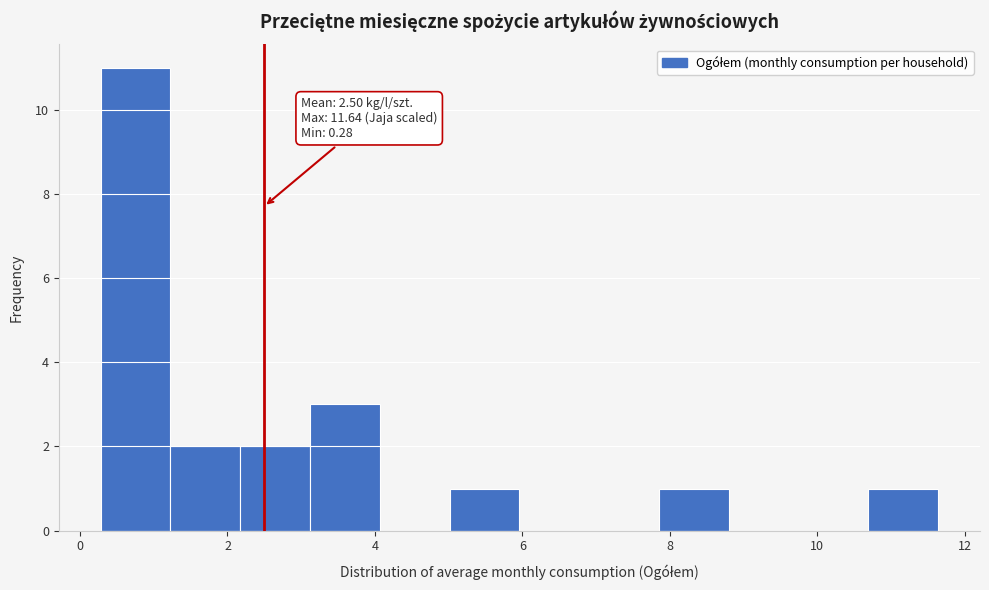

Over which range of the x-axis is the bar tallest?

0.2 to 1.2